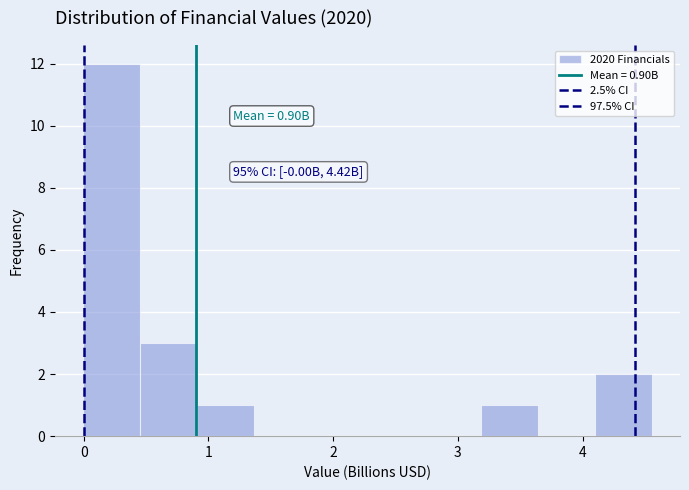

Which range on the x-axis has the tallest bar?

0.0 to 0.5